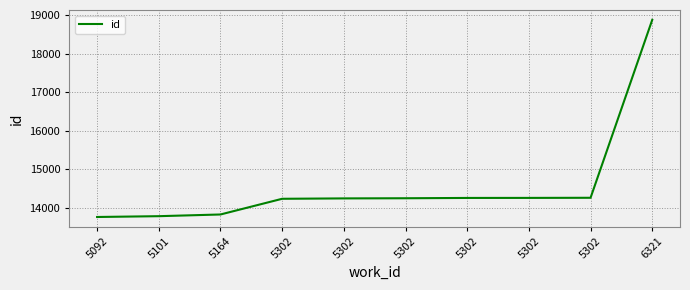

Rank the categories by value from highest to lowest.

6321, 5302, 5302, 5302, 5302, 5302, 5302, 5164, 5101, 5092